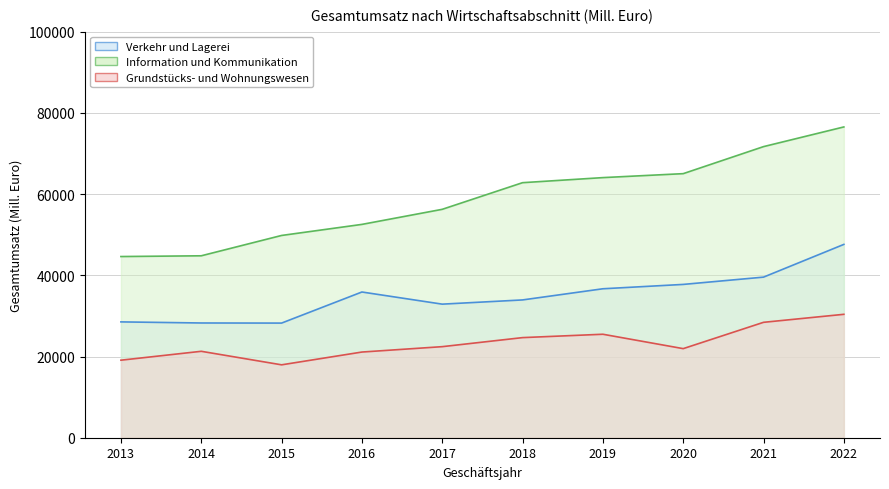

Which category has the lowest value across all series?

2015